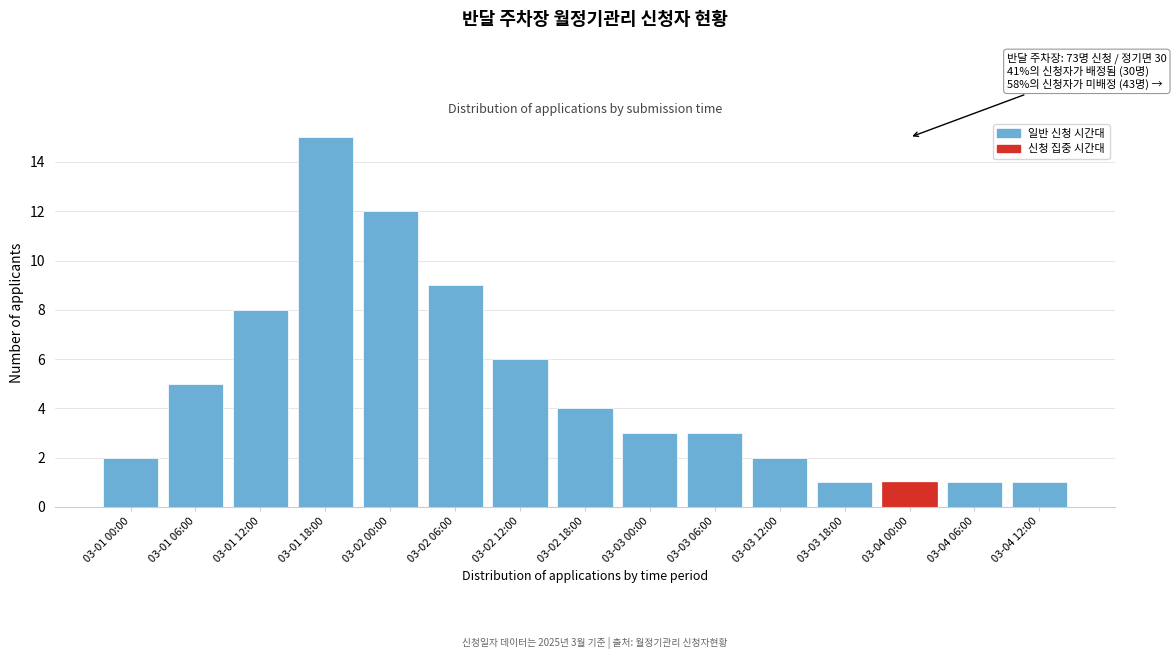

Reading left to right, transcribe all the data shown in this chart.

03-01 00:00=2	03-01 06:00=5	03-01 12:00=8	03-01 18:00=15	03-02 00:00=12	03-02 06:00=9	03-02 12:00=6	03-02 18:00=4	03-03 00:00=3	03-03 06:00=3	03-03 12:00=2	03-03 18:00=1	03-04 00:00=1	03-04 06:00=1	03-04 12:00=1